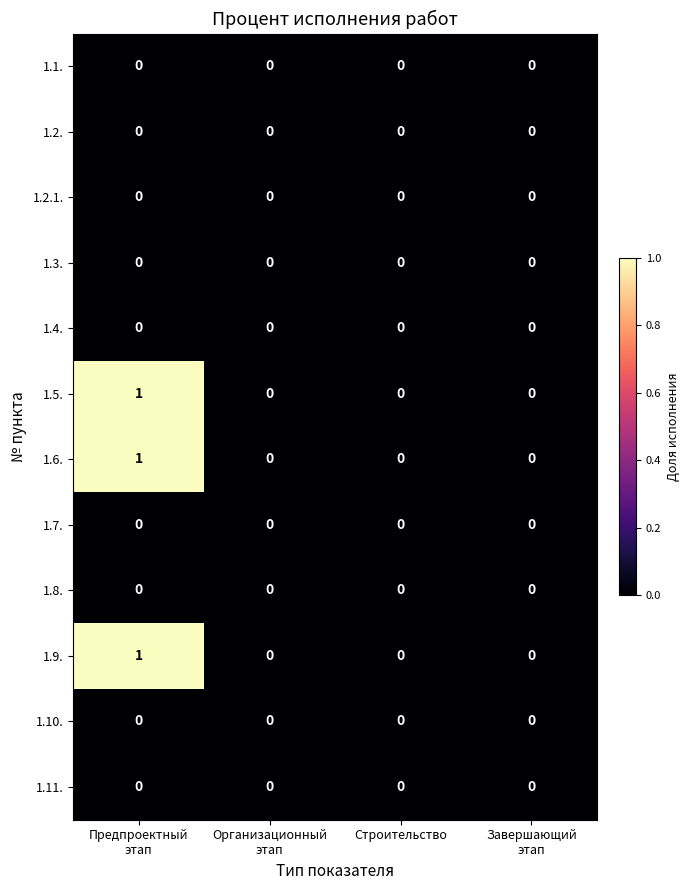

How many values in 1.9. are above zero?

1